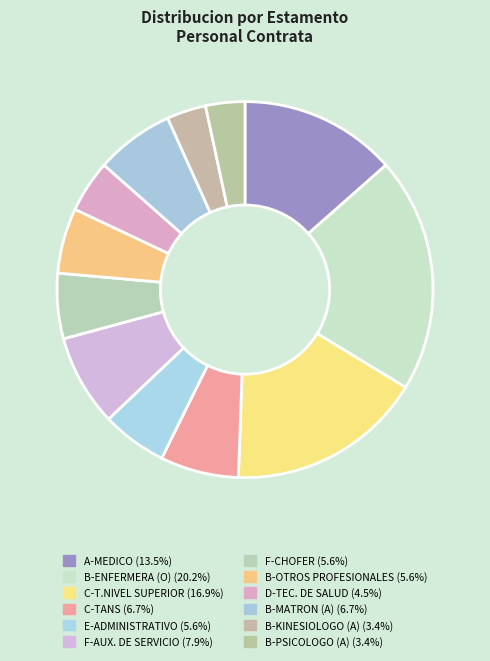

Is there a majority slice in this chart?

No